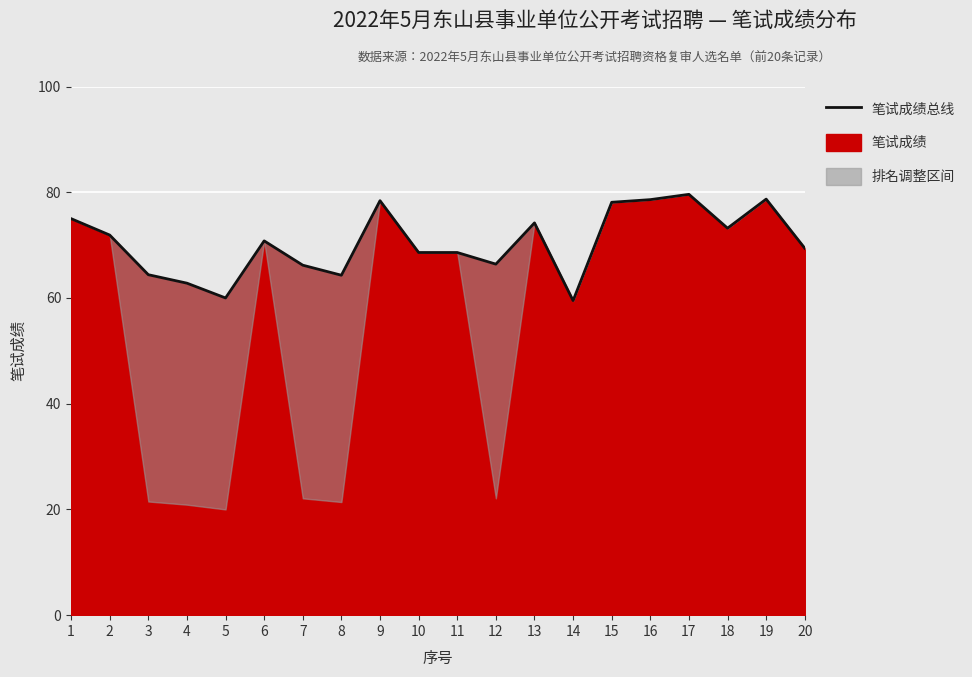

How many lines are shown in the chart?

1